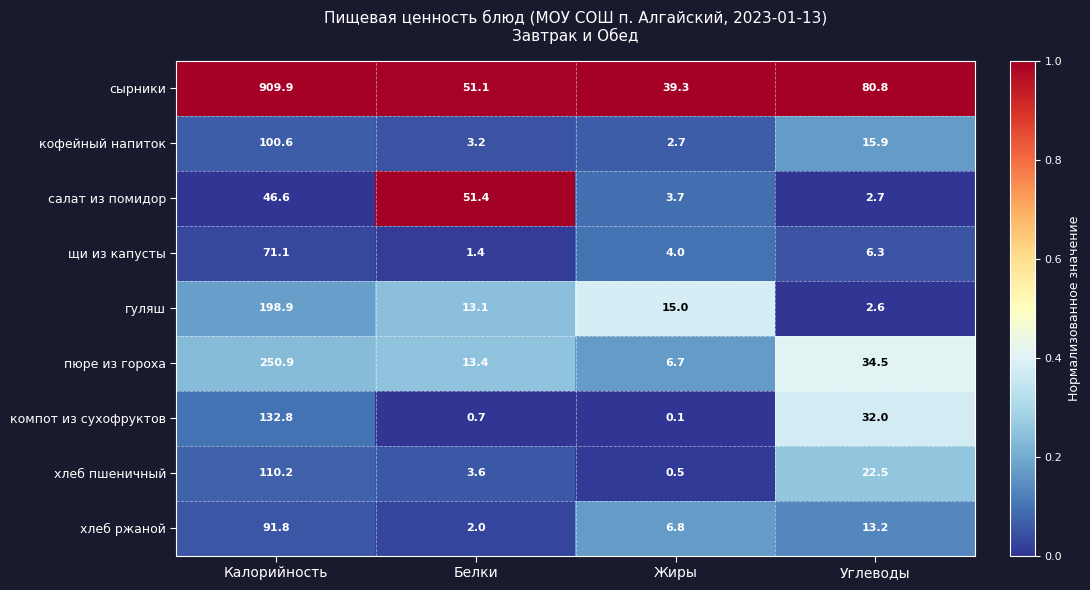

At which category is the sum across all series the highest?

Калорийность